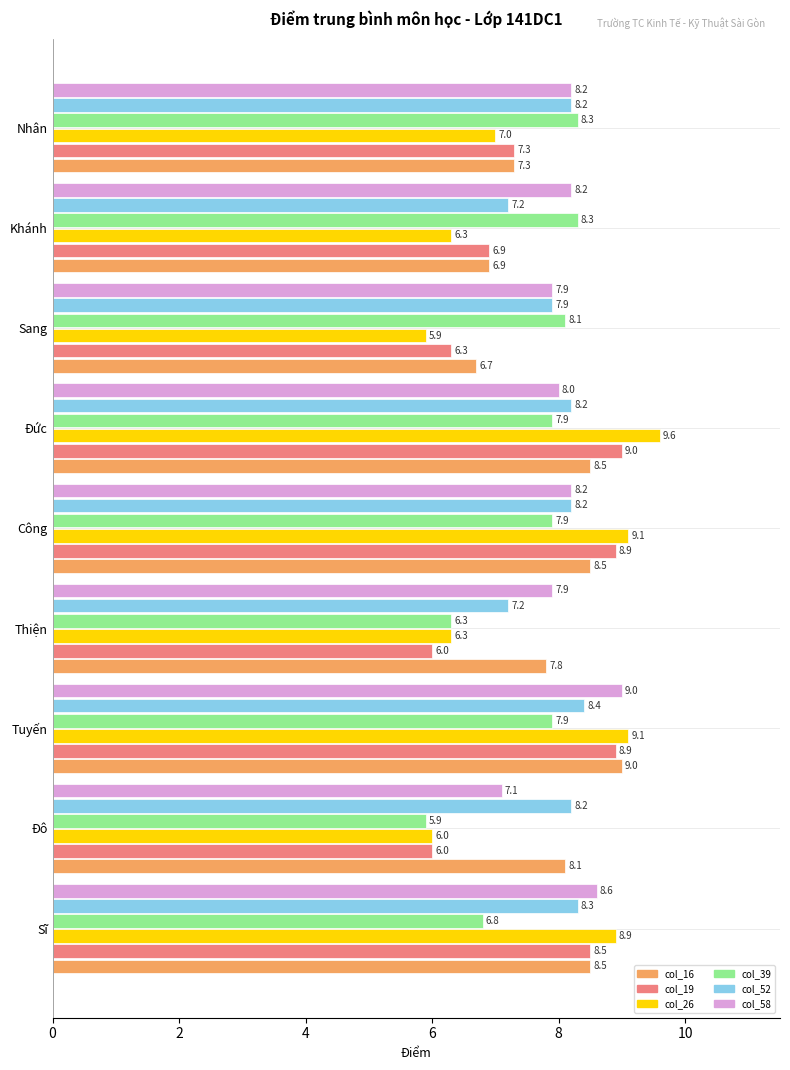

Count the number of data series in this chart.

6